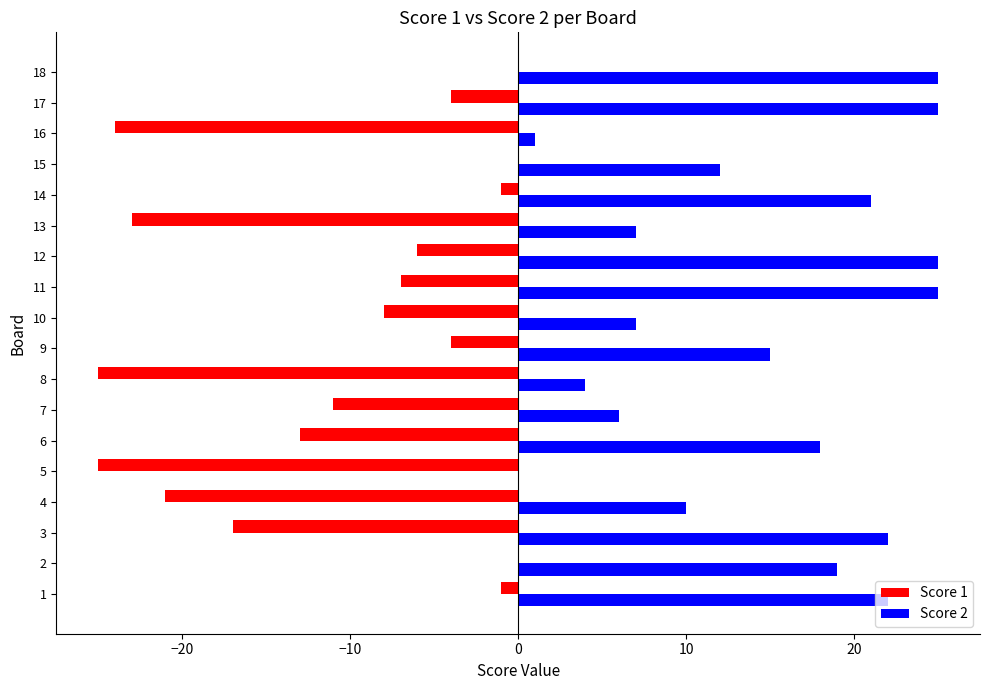

What is the total value across all series at 8?

-21